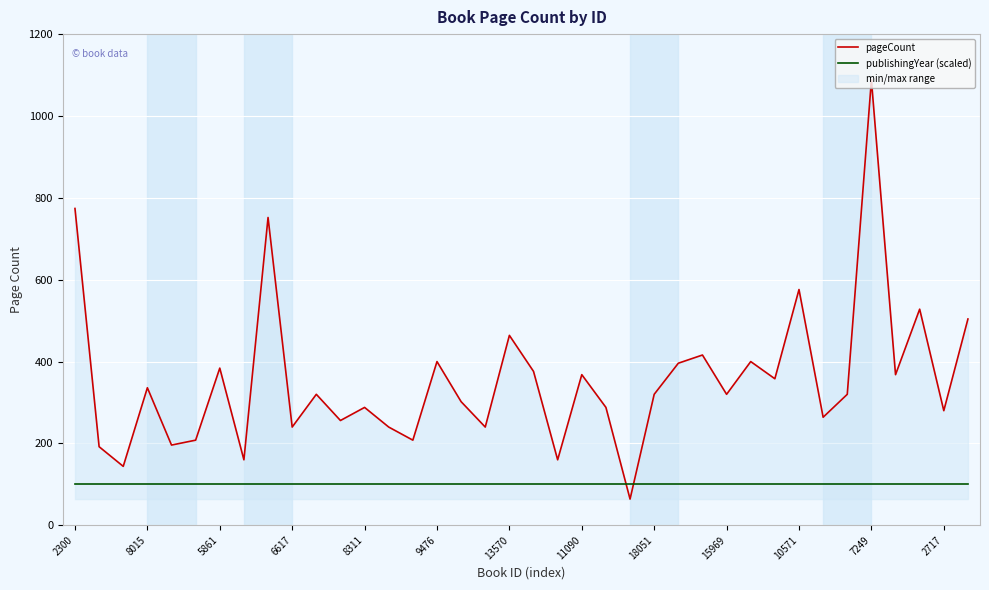

What is the label of the 20th point from the left?

19